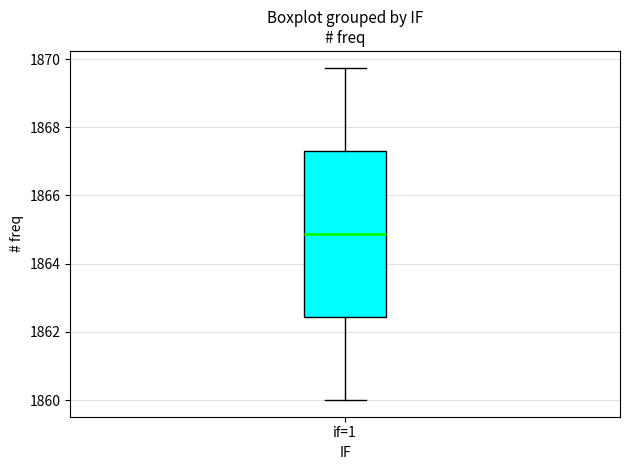

Where does the upper whisker of the box for if=1 end on the y-axis? The values are not printed on the chart, so give them approximately, as read against the axis.

1869.8